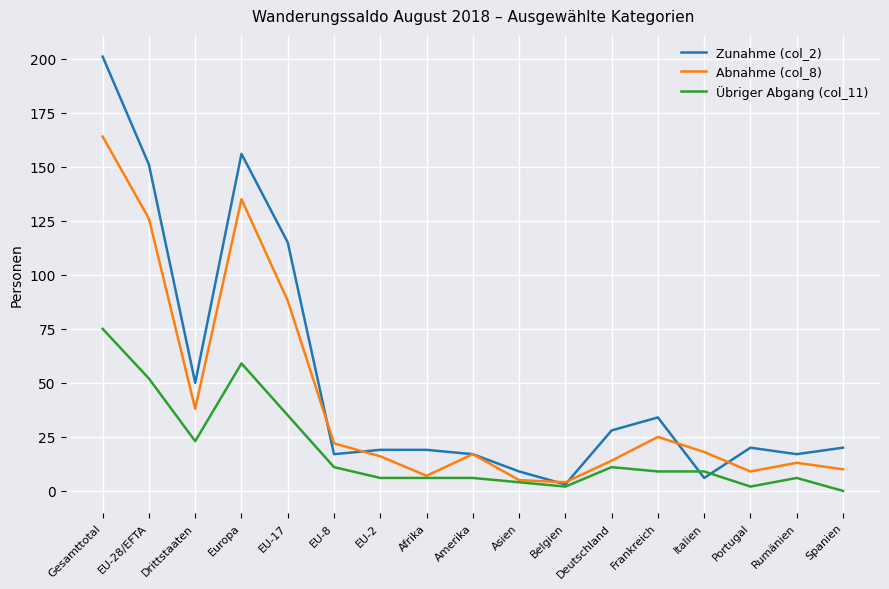

Reading left to right, list all the values displayed in this chart.

Zunahme (col_2): Gesamttotal=201	EU-28/EFTA=151	Drittstaaten=50	Europa=156	EU-17=115	EU-8=17	EU-2=19	Afrika=19	Amerika=17	Asien=9	Belgien=3	Deutschland=28	Frankreich=34	Italien=6	Portugal=20	Rumänien=17	Spanien=20
Abnahme (col_8): Gesamttotal=164	EU-28/EFTA=126	Drittstaaten=38	Europa=135	EU-17=88	EU-8=22	EU-2=16	Afrika=7	Amerika=17	Asien=5	Belgien=4	Deutschland=14	Frankreich=25	Italien=18	Portugal=9	Rumänien=13	Spanien=10
Übriger Abgang (col_11): Gesamttotal=75	EU-28/EFTA=52	Drittstaaten=23	Europa=59	EU-17=35	EU-8=11	EU-2=6	Afrika=6	Amerika=6	Asien=4	Belgien=2	Deutschland=11	Frankreich=9	Italien=9	Portugal=2	Rumänien=6	Spanien=0